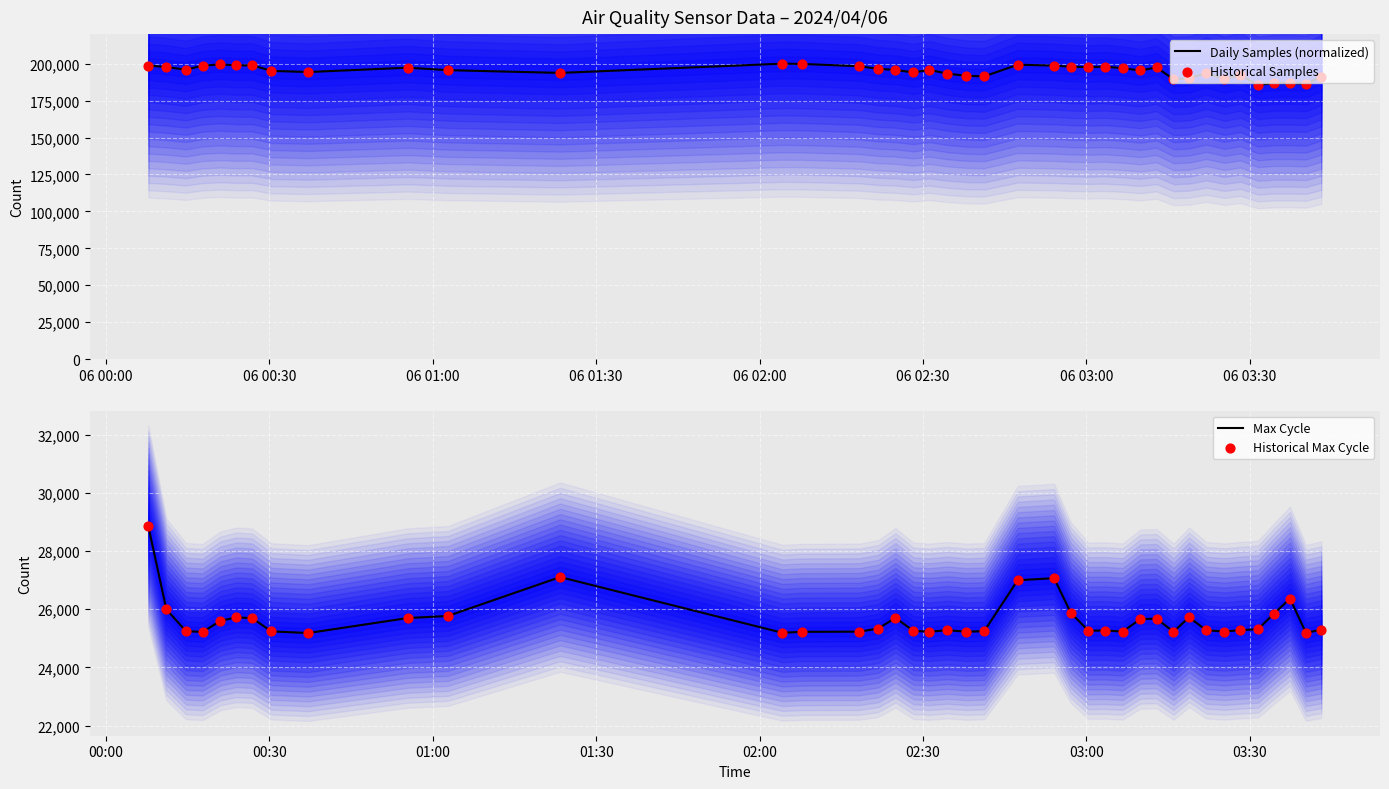

Which series reaches the minimum Y coordinate?

Max Cycle